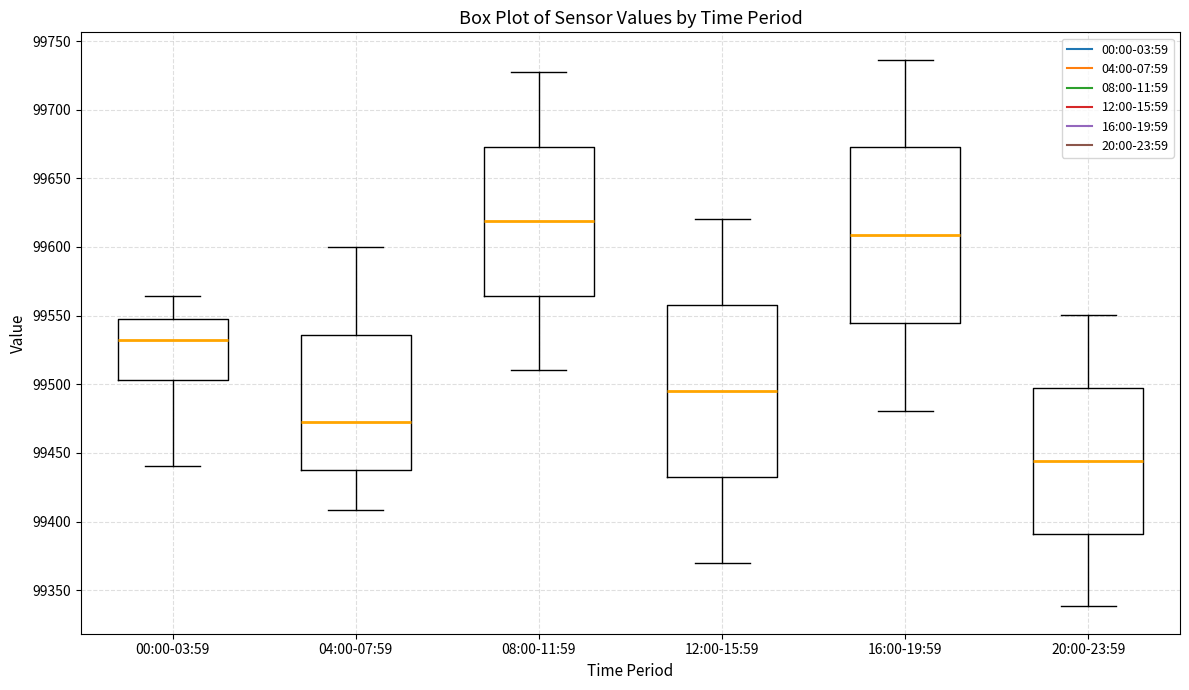

Reading left to right, read every box against the y-axis: the position of its median line, the range the box covers, and the ends of its whiskers. The values are not printed on the chart, so give them approximately, as read against the axis.

00:00-03:59: median 99530, box 99505 to 99550, whiskers 99440 to 99565
04:00-07:59: median 99470, box 99440 to 99535, whiskers 99410 to 99600
08:00-11:59: median 99620, box 99565 to 99675, whiskers 99510 to 99725
12:00-15:59: median 99495, box 99430 to 99560, whiskers 99370 to 99620
16:00-19:59: median 99610, box 99545 to 99670, whiskers 99480 to 99735
20:00-23:59: median 99445, box 99390 to 99495, whiskers 99340 to 99550